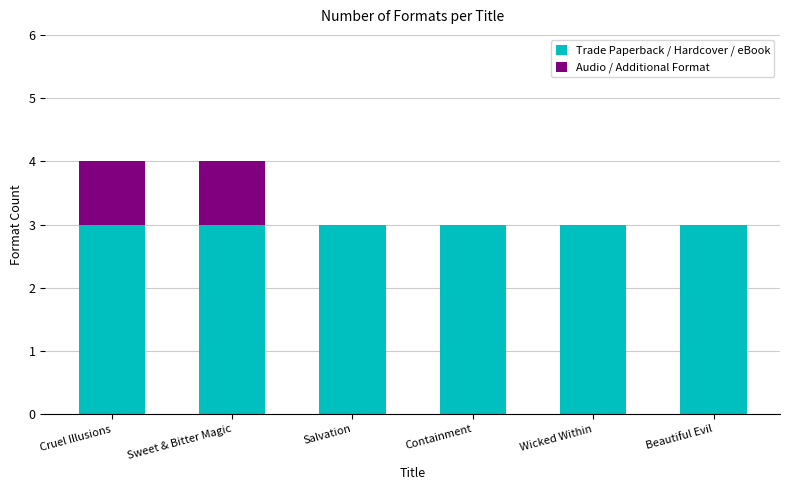

What is the approximate value of Trade Paperback / Hardcover / eBook at Salvation?

3